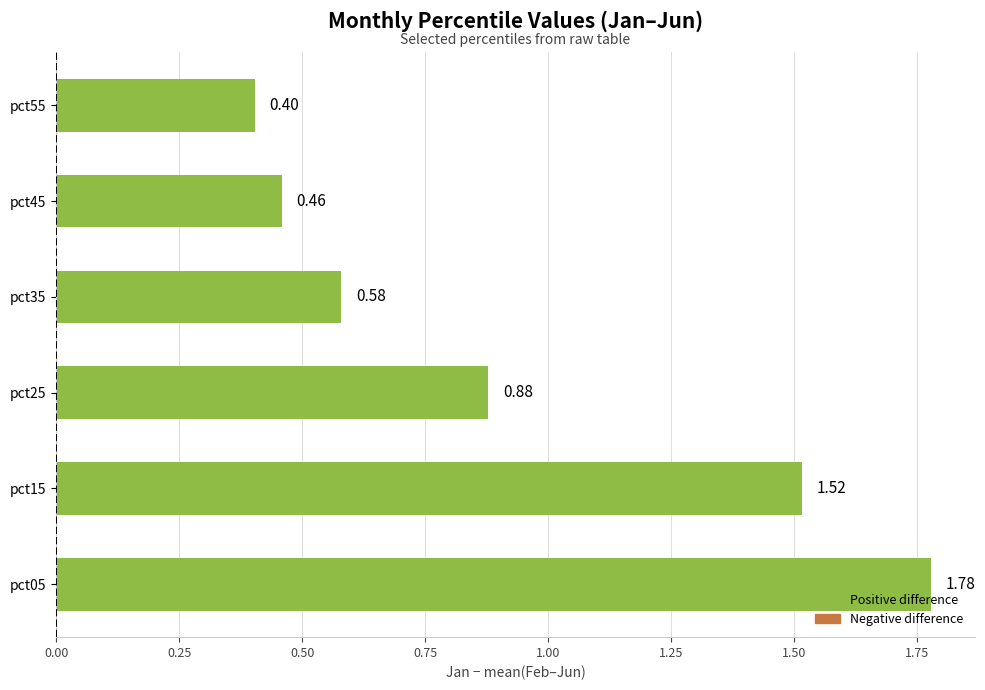

Rank the categories by value from highest to lowest.

pct05, pct15, pct25, pct35, pct45, pct55